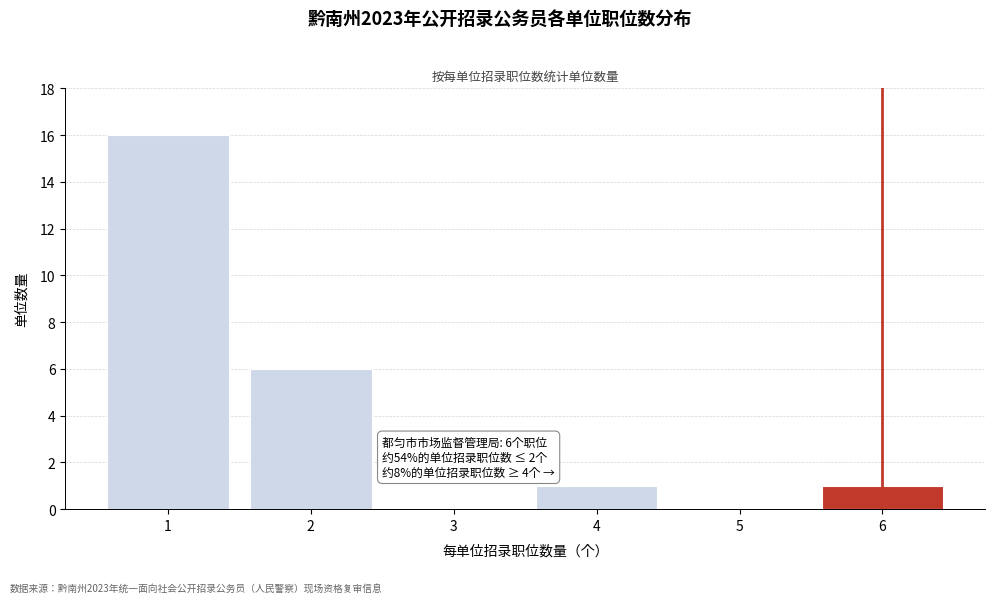

Reading left to right, list all the values displayed in this chart.

1=16	2=6	3=0	4=1	5=0	6=1